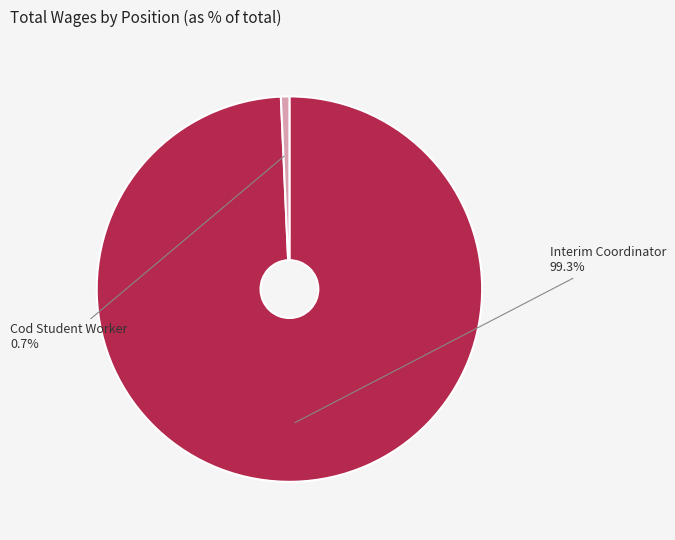

Is there a majority slice in this chart?

Yes